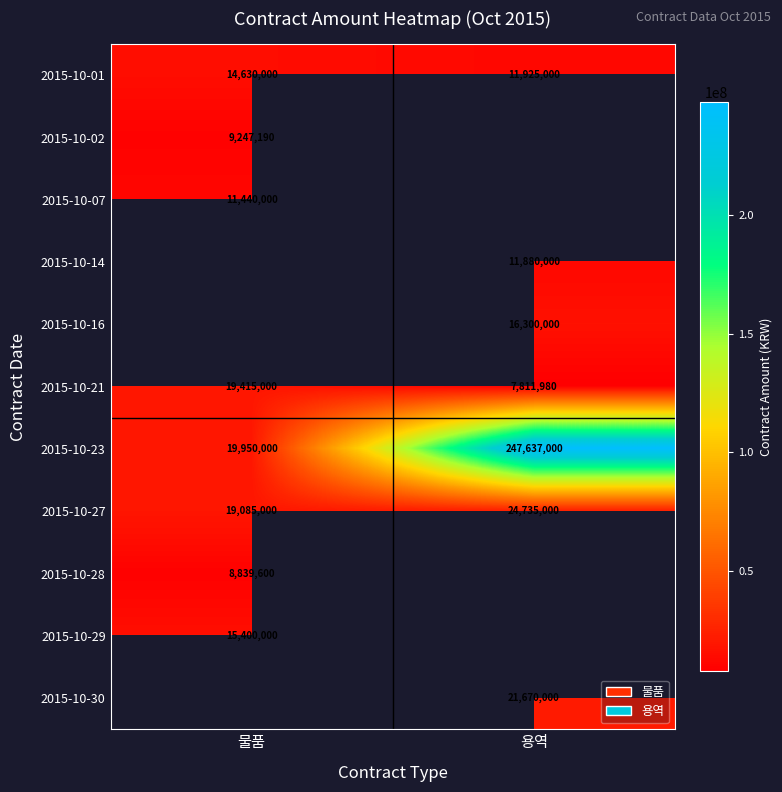

At which label does 2015-10-23 reach its peak?

용역